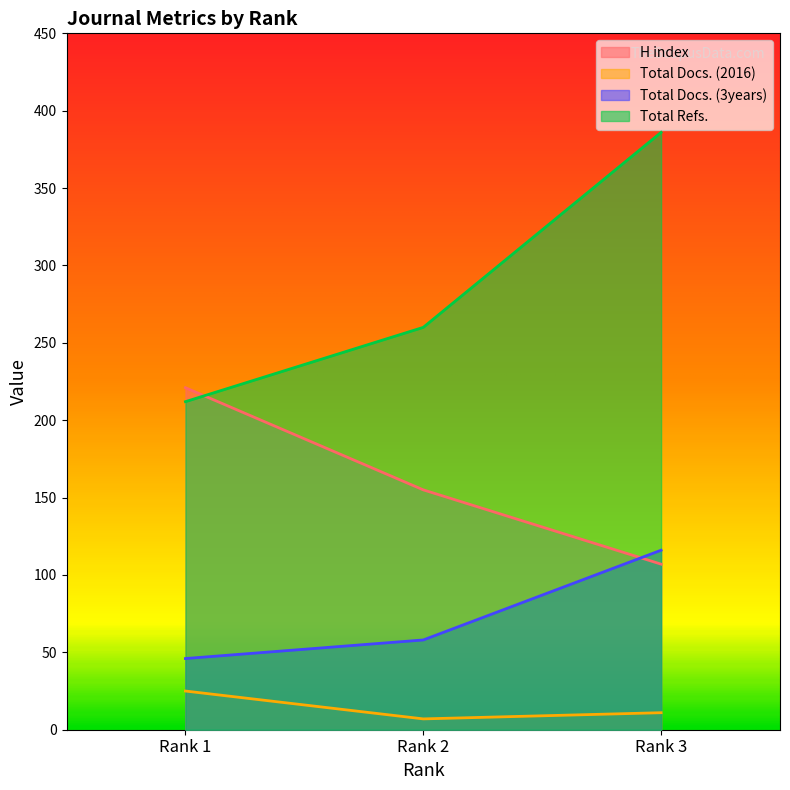

True or false: Total Docs. (2016) has a value of 7 at Rank 3.

False